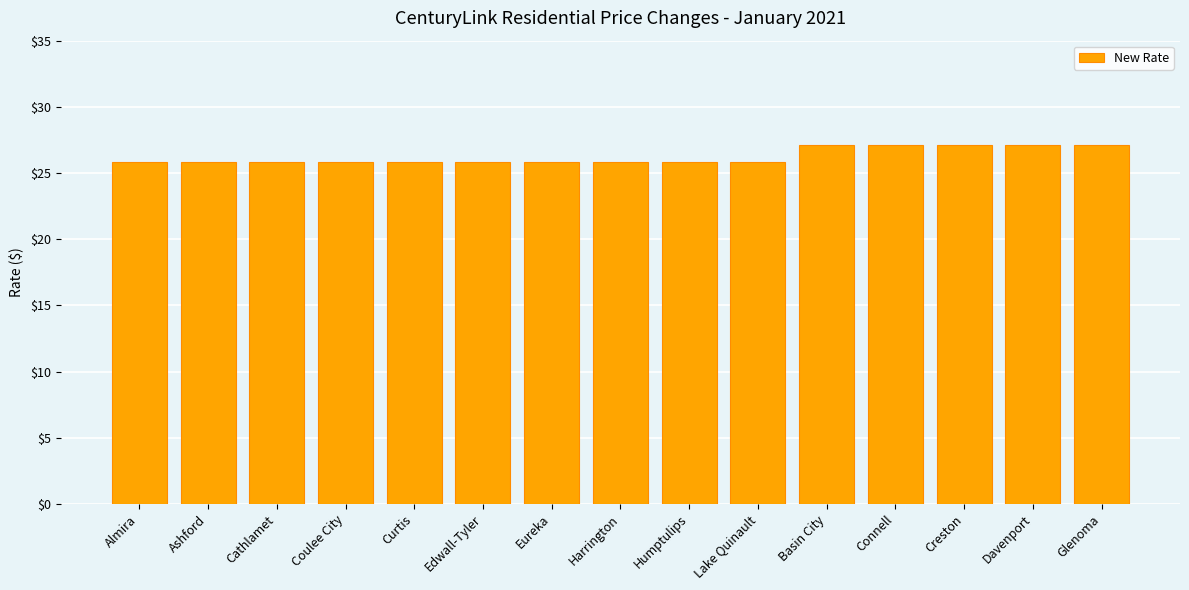

Is it true that the value at Creston is 45.1?

False